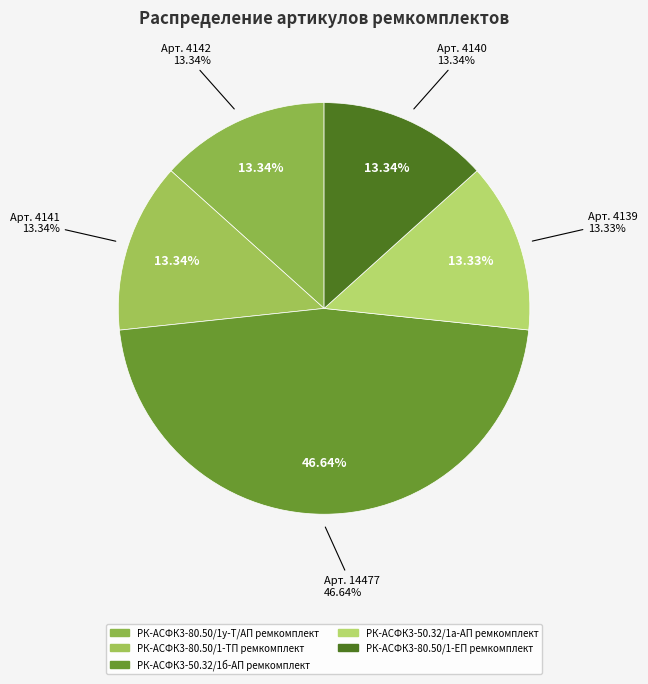

What percentage is NOT represented by РК-АСФК3-80.50/1у-Т/АП ремкомплект?

86.7%